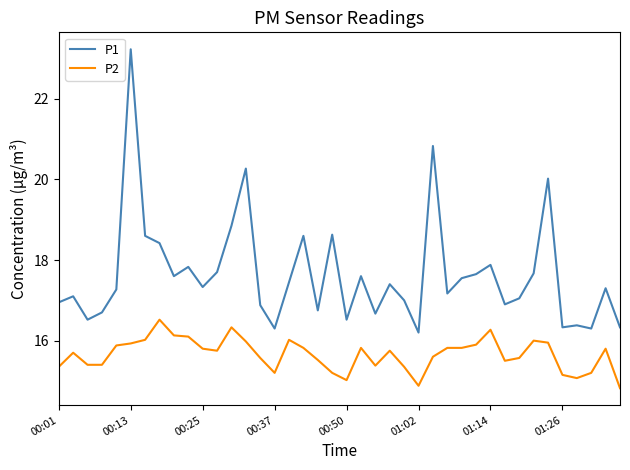

Does the chart display data point markers on the line(s)?

No